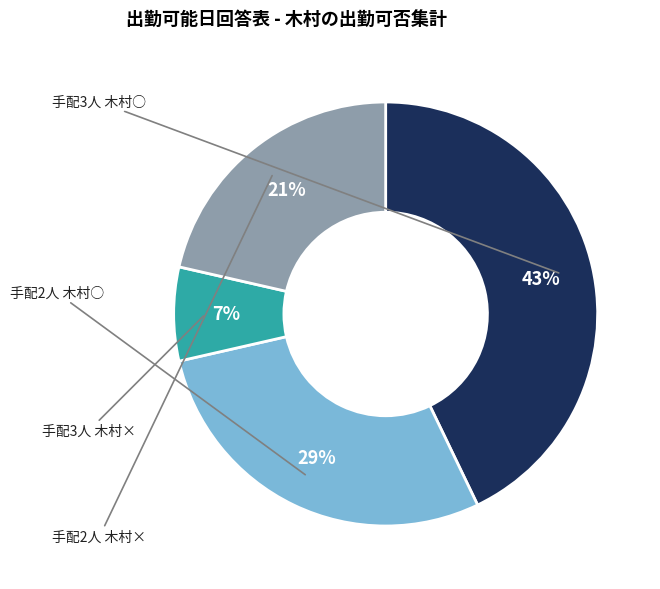

Does any single category account for the majority?

No